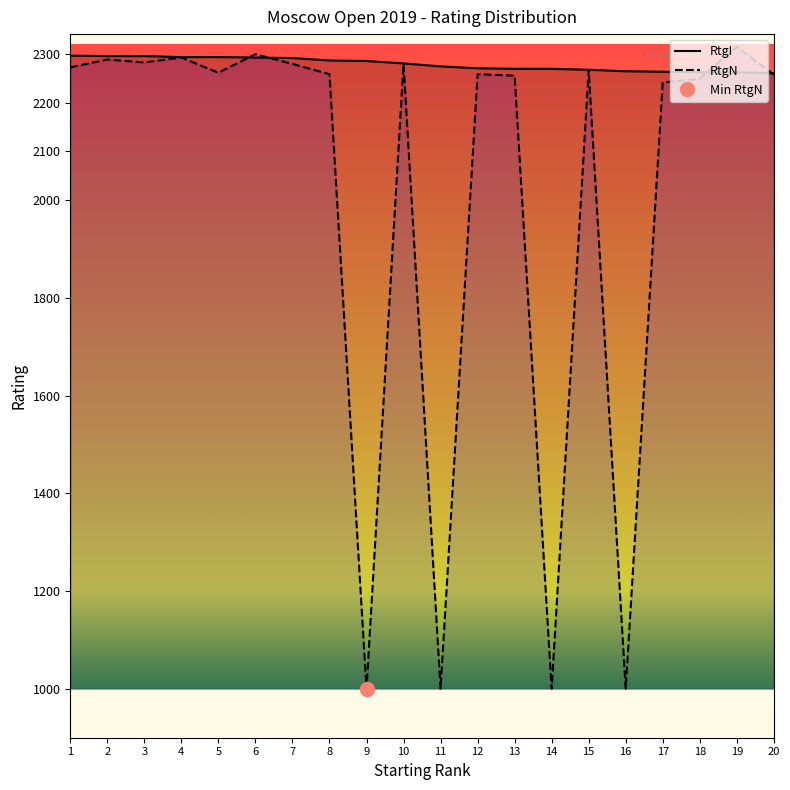

At which label does RtgN reach its minimum?

9